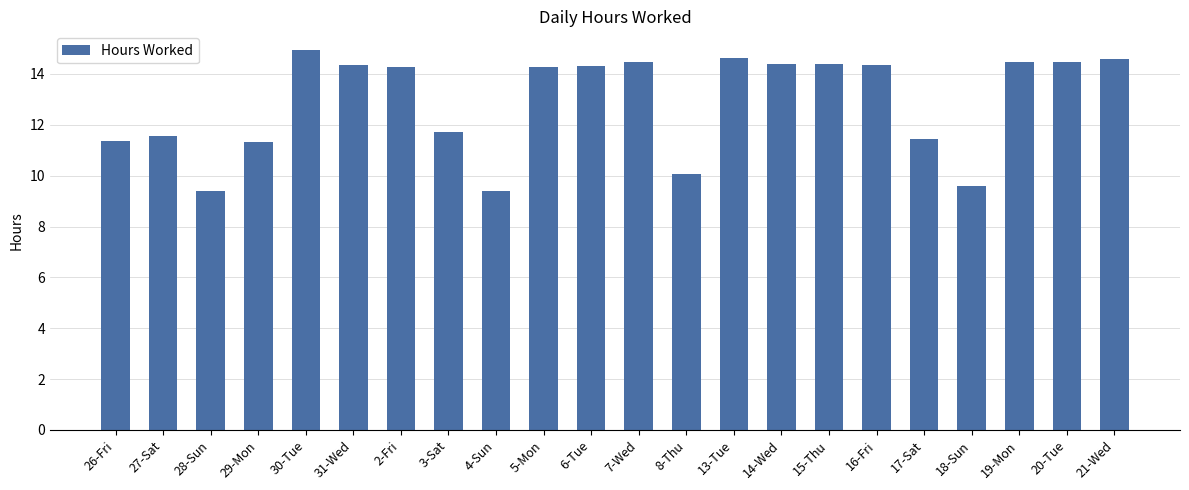

How many categories are shown in the chart?

22